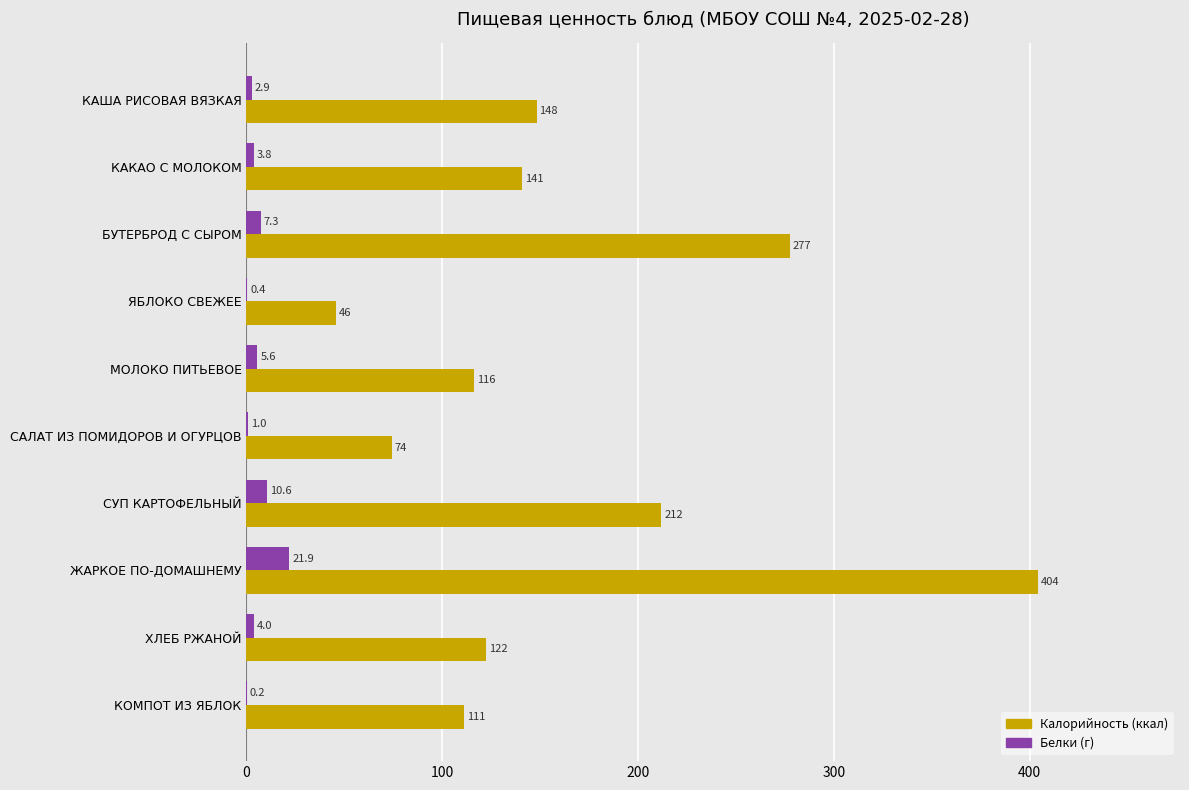

Which label corresponds to the largest value in the chart?

ЖАРКОЕ ПО-ДОМАШНЕМУ